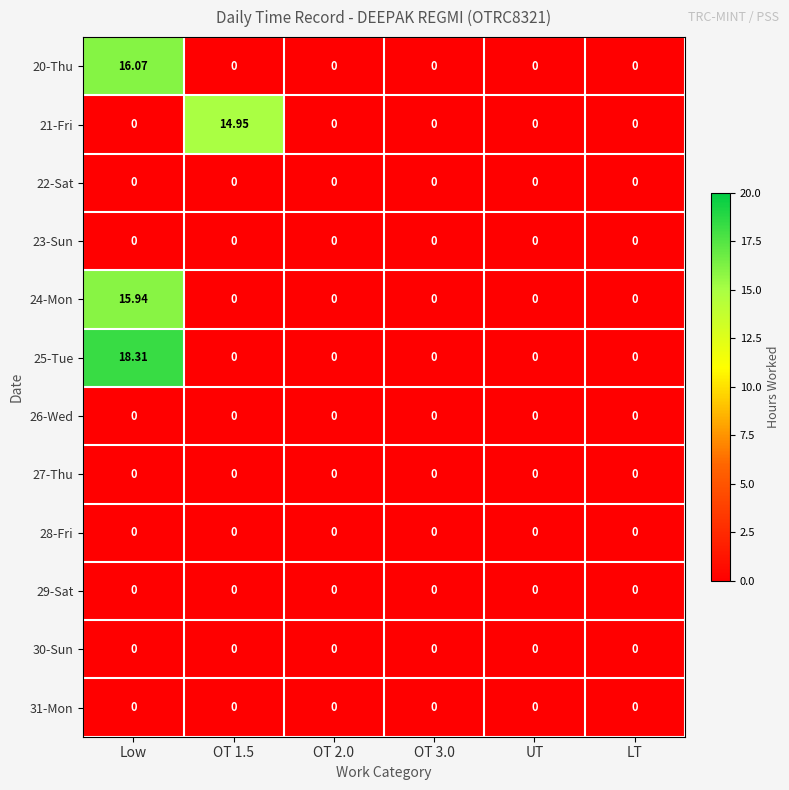

At which category is the sum across all series the highest?

Low